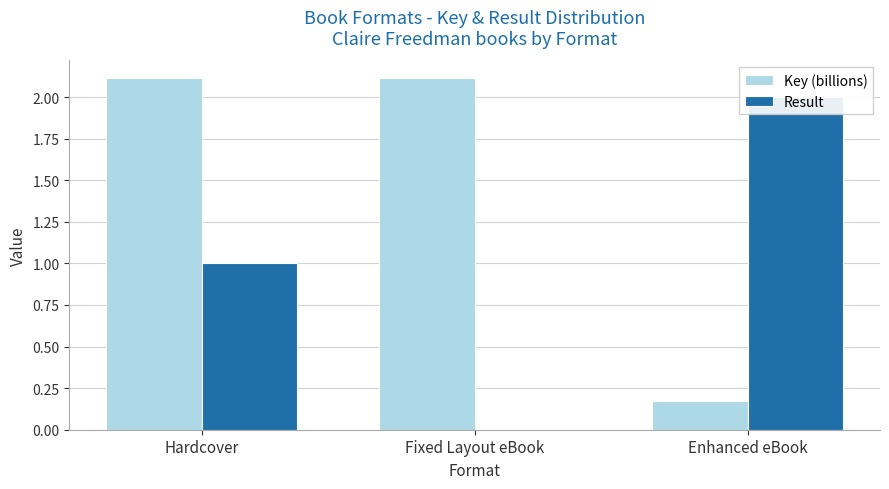

True or false: Result has a value of 0.9 at Enhanced eBook.

False